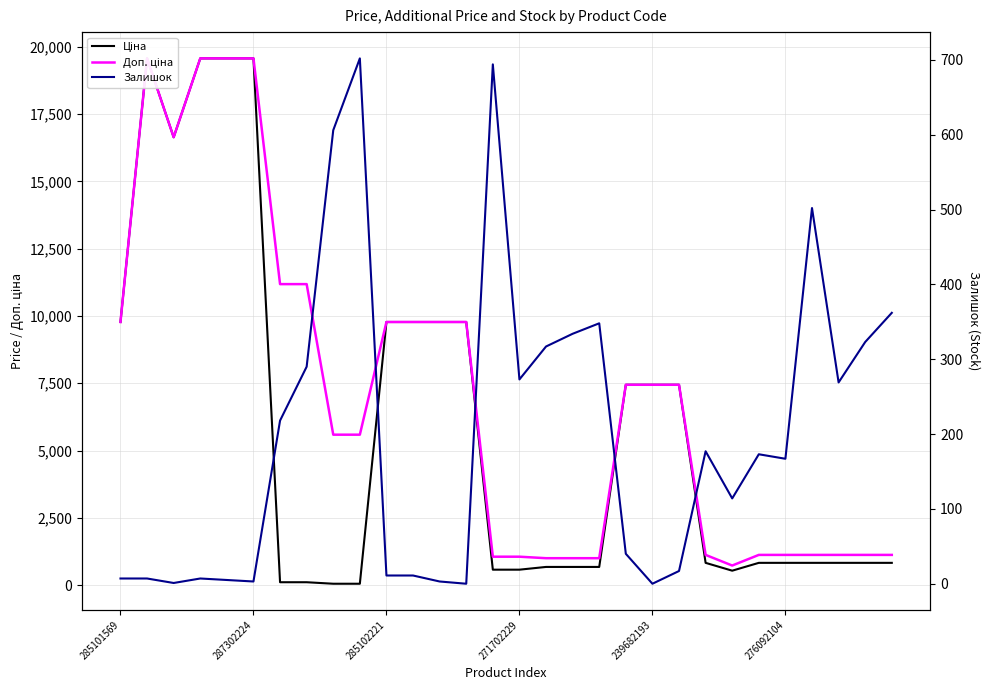

What is the difference between the maximum and minimum values in the Залишок series?

702.0